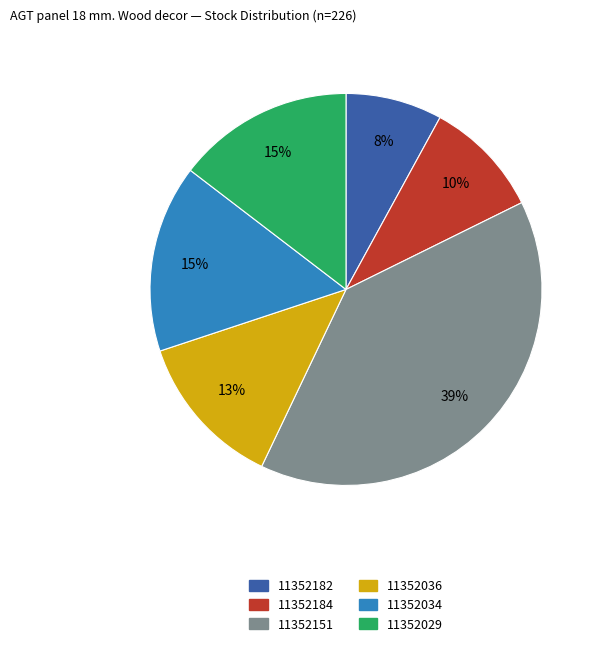

Combined, do 11352182 and 11352151 account for over 50%?

No